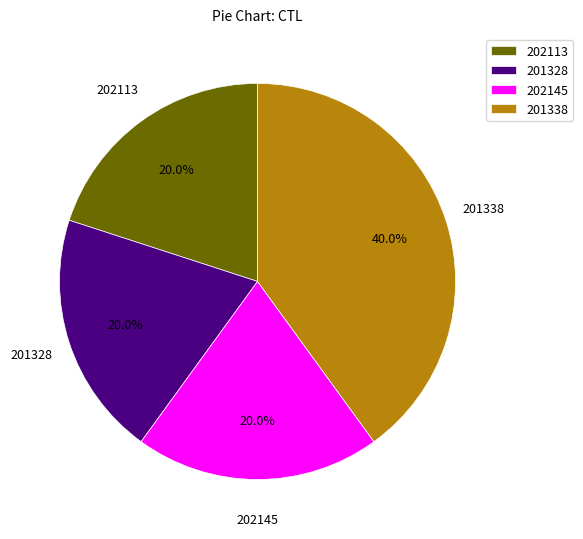

Which category has the biggest portion of the pie?

201338